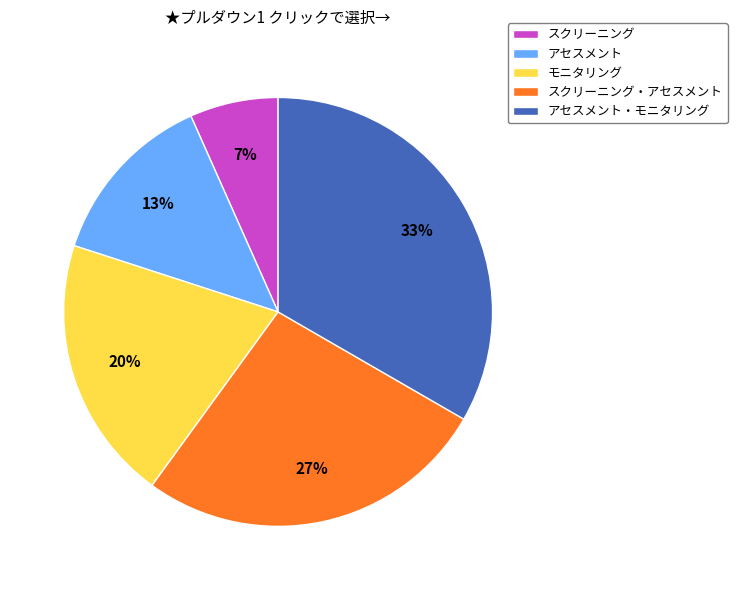

How many slices are in this pie chart?

5